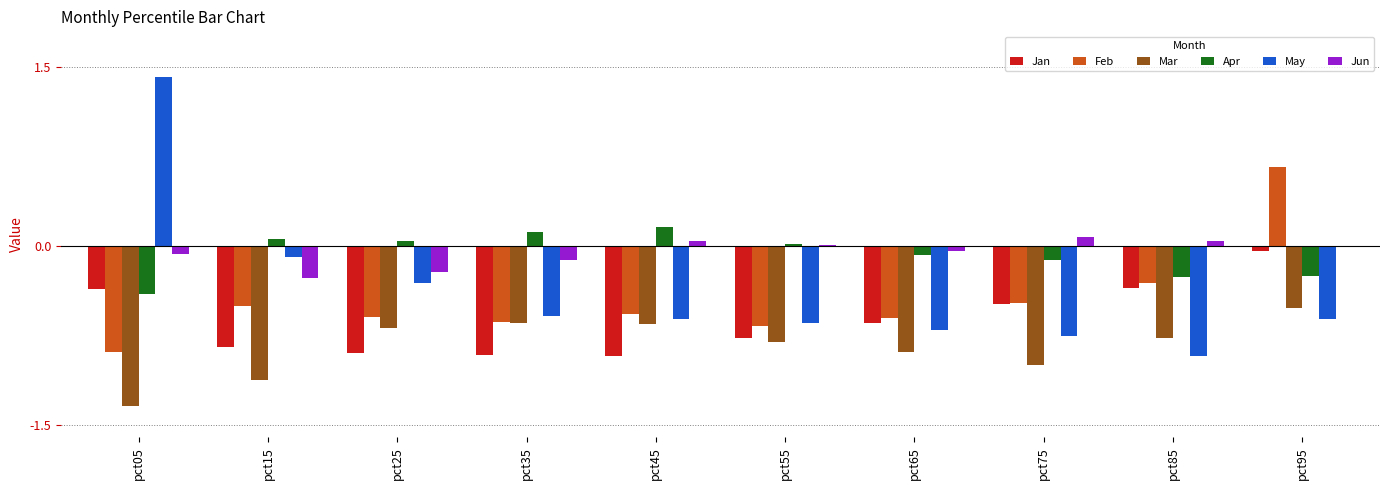

Which series changed the most between pct25 and pct95?

Feb